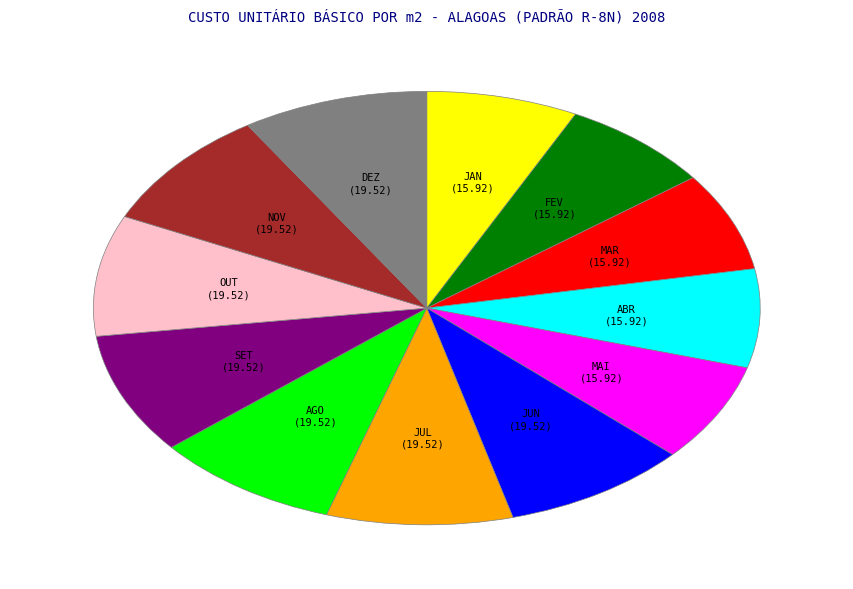

Is it true that JUN is 1% of the pie?

False